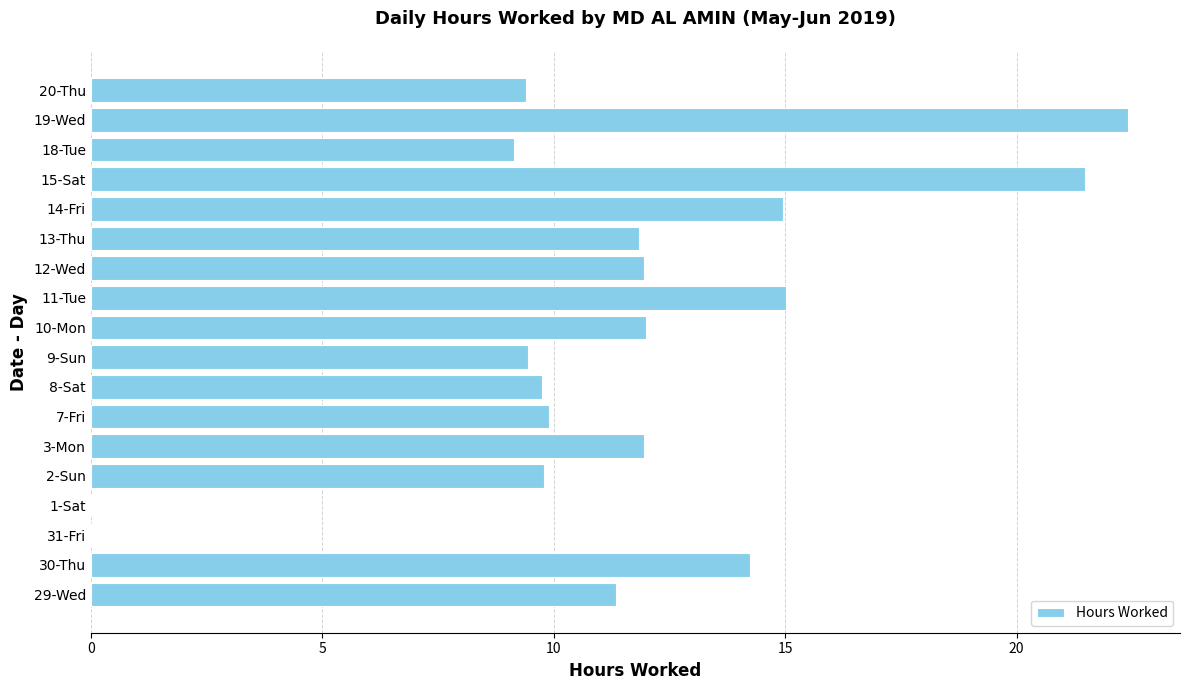

What is the sum of all values?

204.6